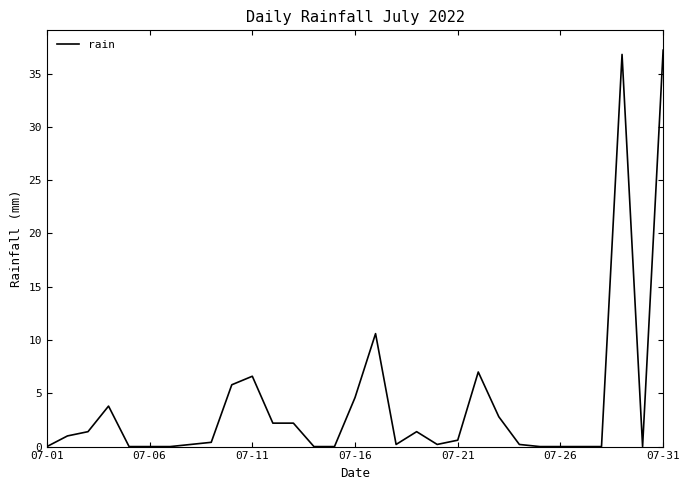

What is the average value?

4.0